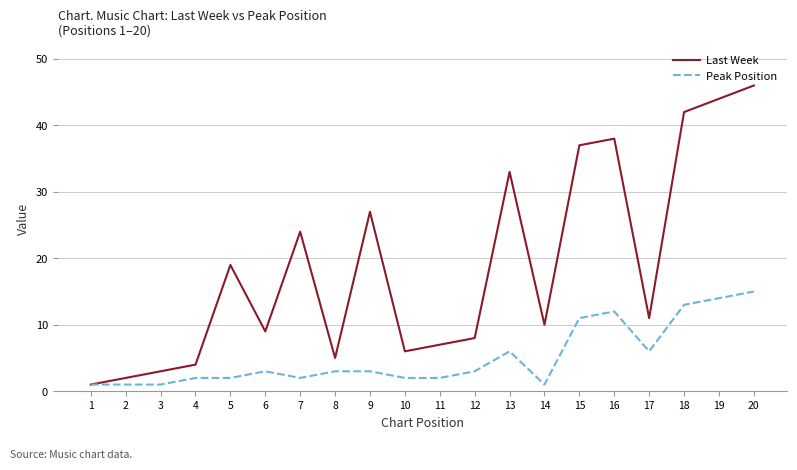

Does the chart have visible grid lines?

Yes